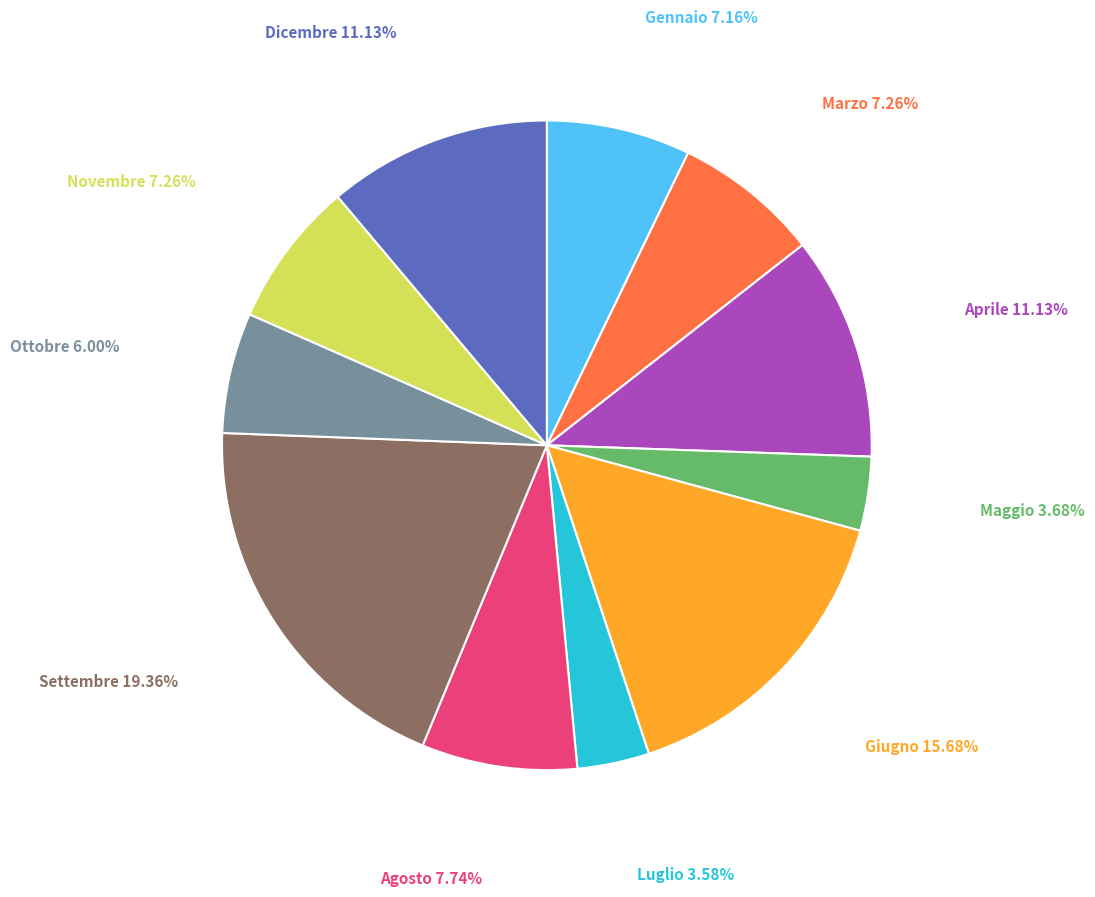

Is there a majority slice in this chart?

No